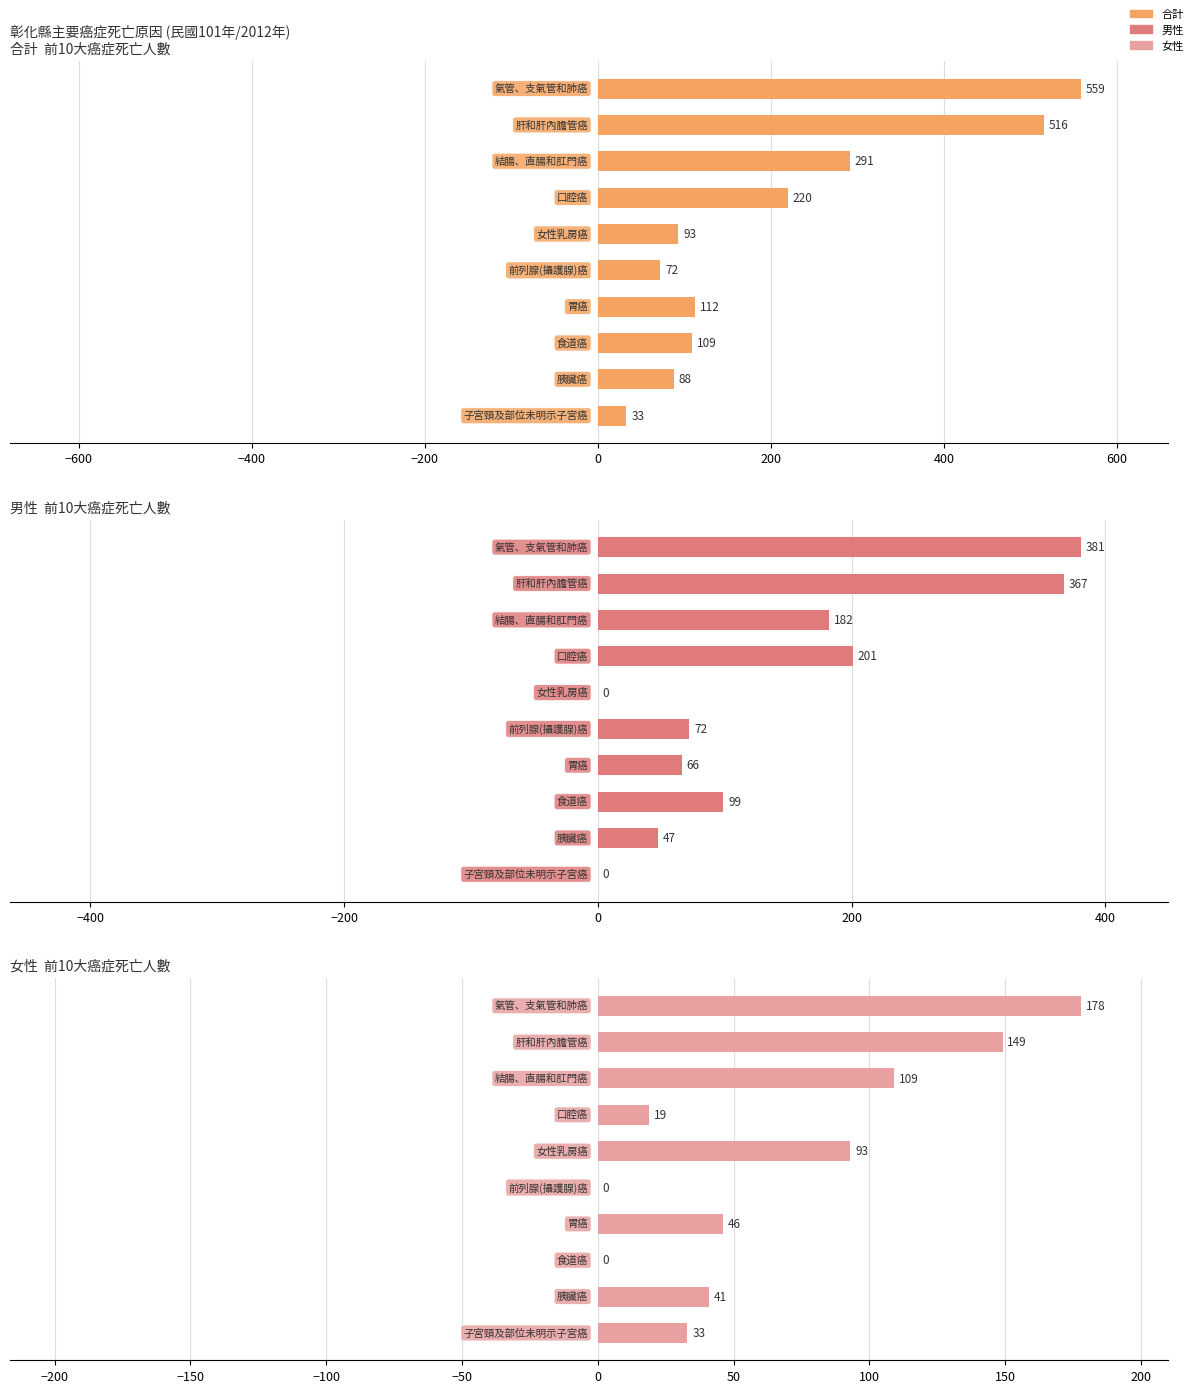

How many data points does each series have?

10